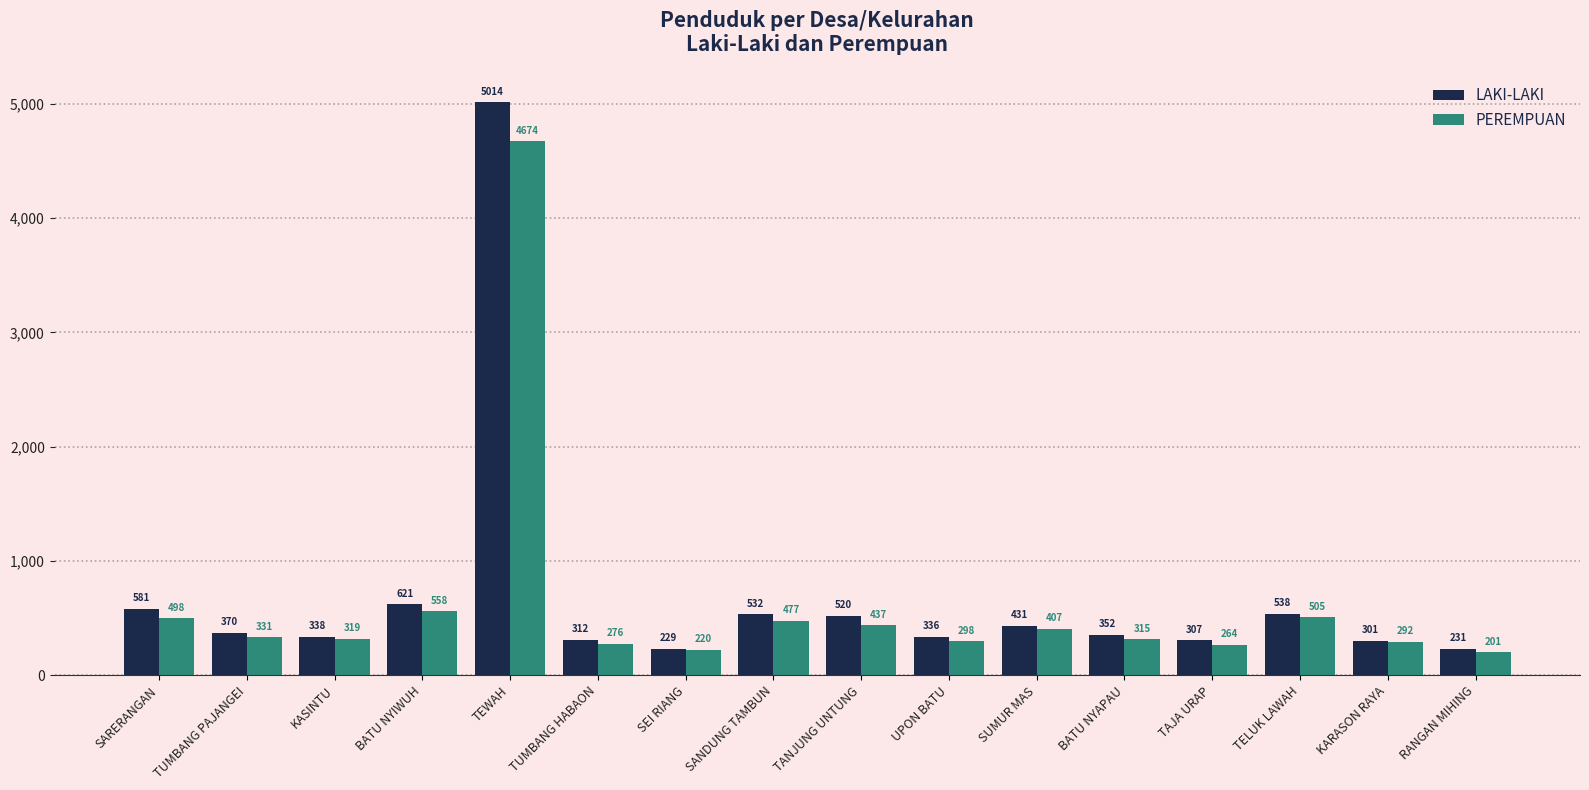

Count the number of data series in this chart.

2